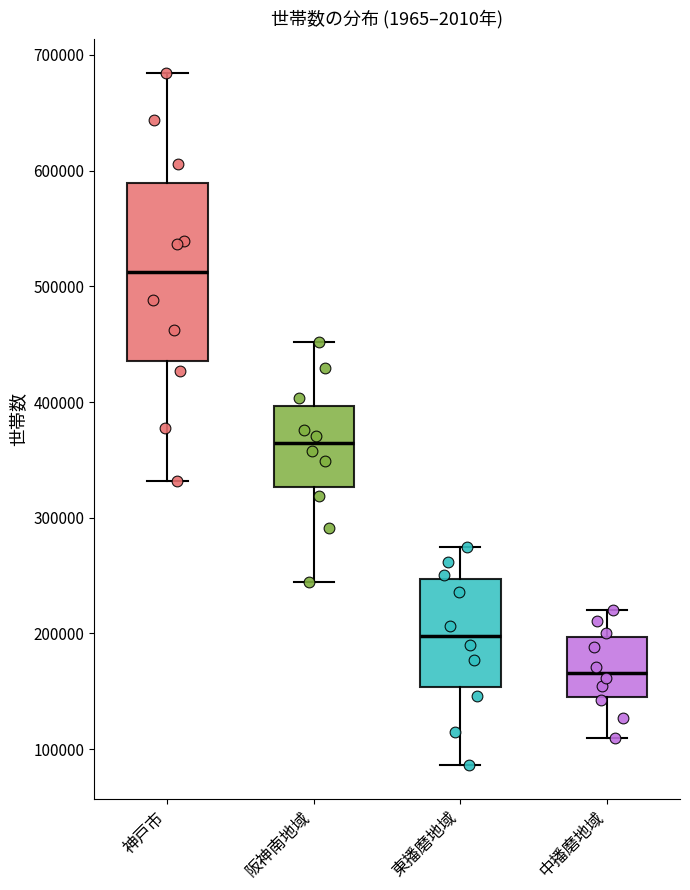

Which box's median line is the lowest?

中播磨地域